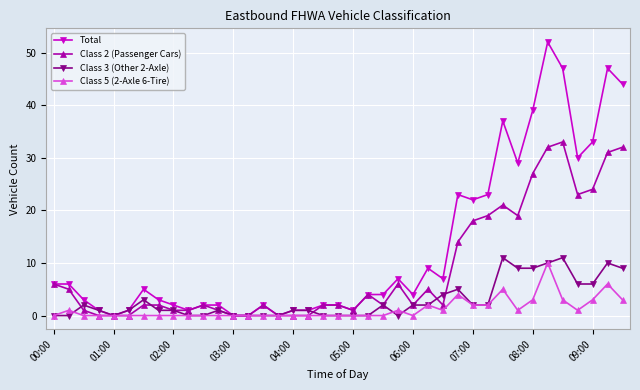

Reading left to right, extract all data points from this chart.

Total: 6	6	3	1	0	1	5	3	2	1	2	2	0	0	2	0	1	1	2	2	1	4	4	7	4	9	7	23	22	23	37	29	39	52	47	30	33	47	44
Class 2 (Passenger Cars): 6	5	1	0	0	0	2	2	1	1	2	1	0	0	2	0	0	0	2	2	1	4	2	6	2	5	2	14	18	19	21	19	27	32	33	23	24	31	32
Class 3 (Other 2-Axle): 0	0	2	1	0	1	3	1	1	0	0	1	0	0	0	0	1	1	0	0	0	0	2	0	2	2	4	5	2	2	11	9	9	10	11	6	6	10	9
Class 5 (2-Axle 6-Tire): 0	1	0	0	0	0	0	0	0	0	0	0	0	0	0	0	0	0	0	0	0	0	0	1	0	2	1	4	2	2	5	1	3	10	3	1	3	6	3